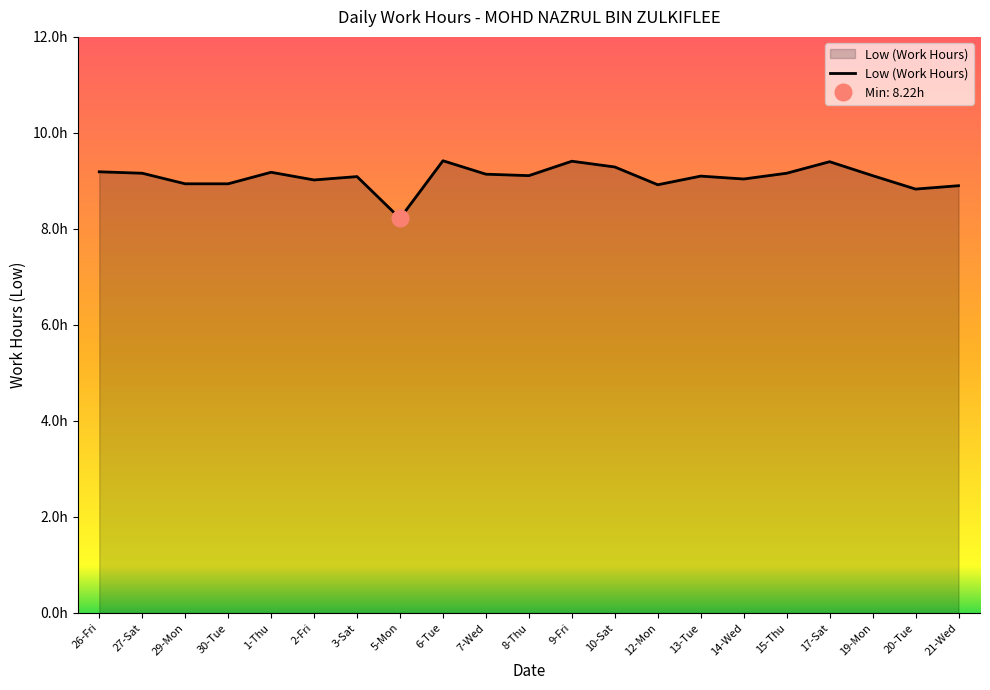

How many points are higher than both their immediate neighbors (excluding endpoints)?

6